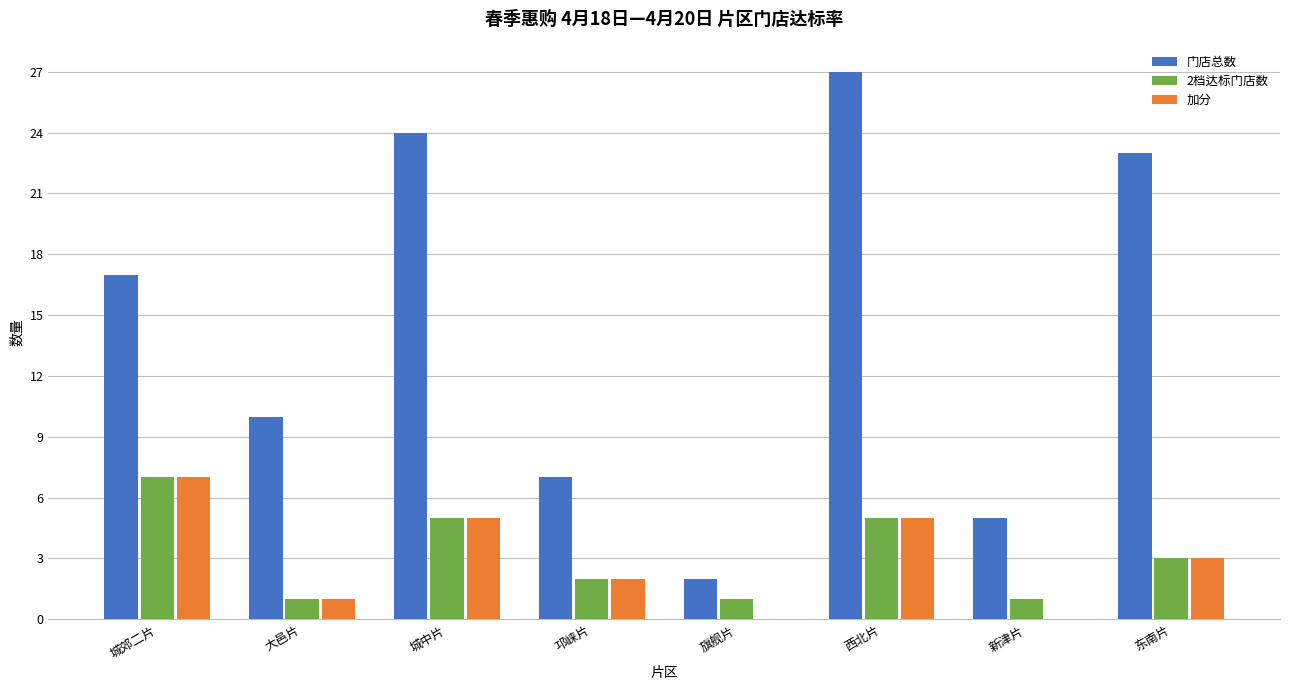

What is the difference between the 加分 values at 东南片 and 西北片?

2